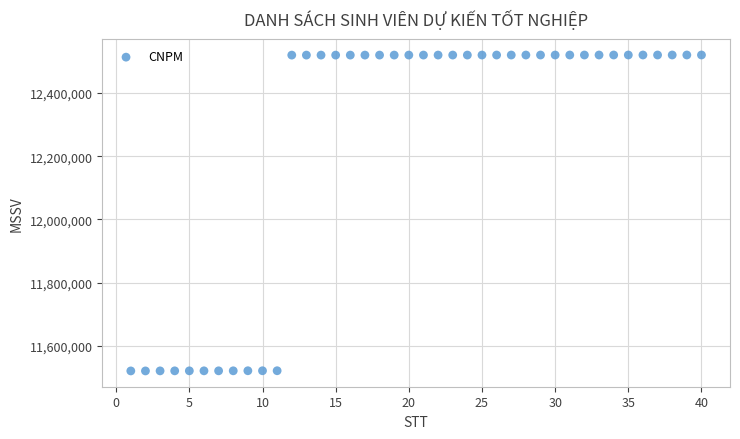

What is the range of Y values (max minus min)?

1000325